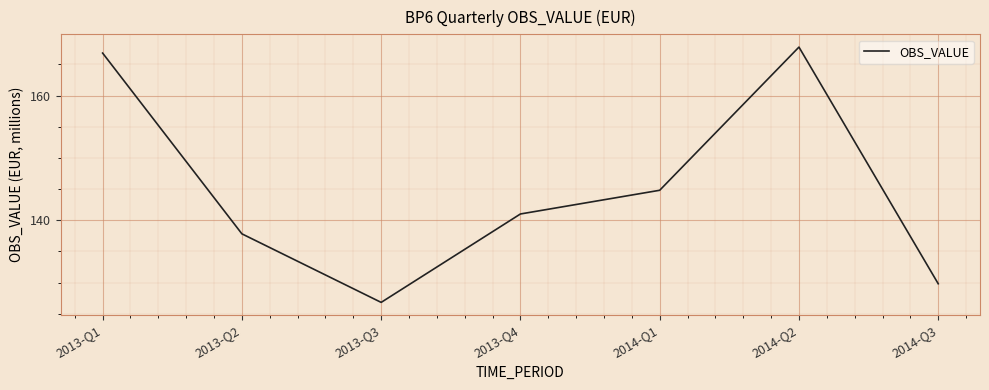

Approximately how many times larger is the value at 2013-Q1 compared to 2014-Q2?

1.0